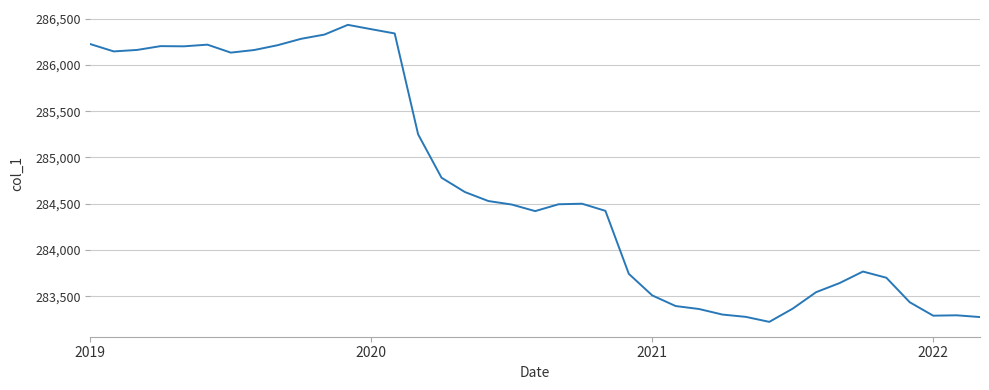

What is the maximum value shown in the chart?

286433